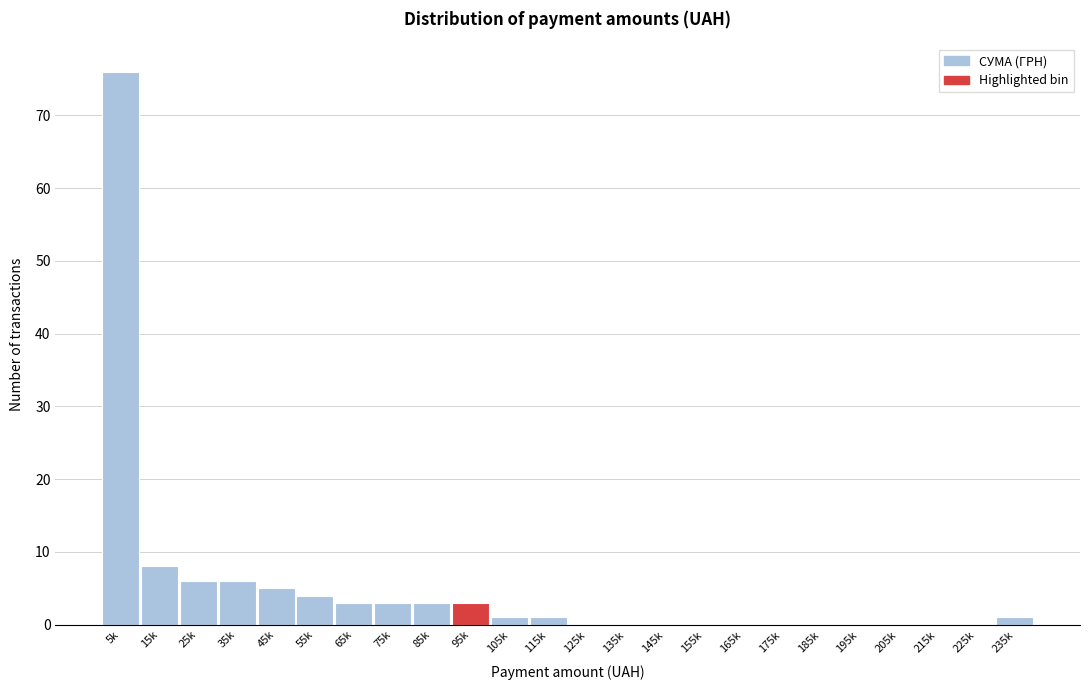

Reading left to right, transcribe all the data shown in this chart.

5k=76	15k=8	25k=6	35k=6	45k=5	55k=4	65k=3	75k=3	85k=3	95k=3	105k=1	115k=1	125k=0	135k=0	145k=0	155k=0	165k=0	175k=0	185k=0	195k=0	205k=0	215k=0	225k=0	235k=1